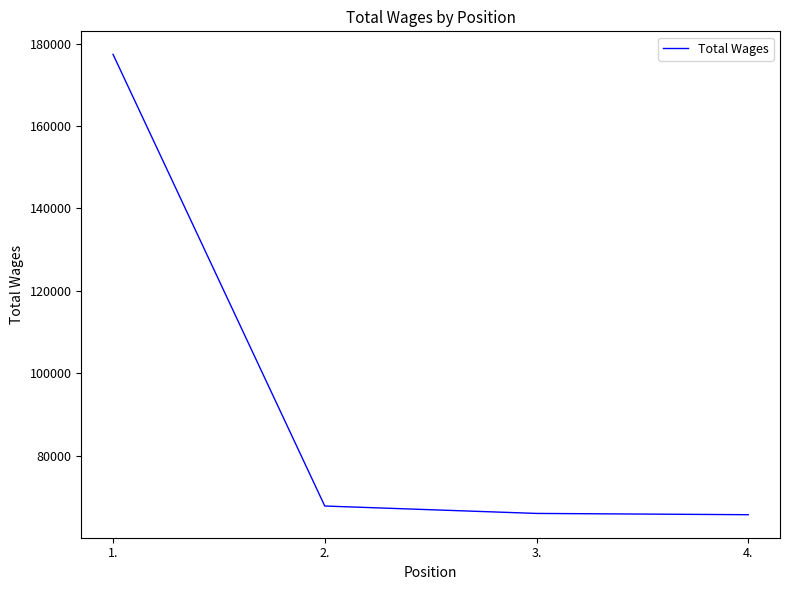

What is the change in value from 1. to 3.?

-111343